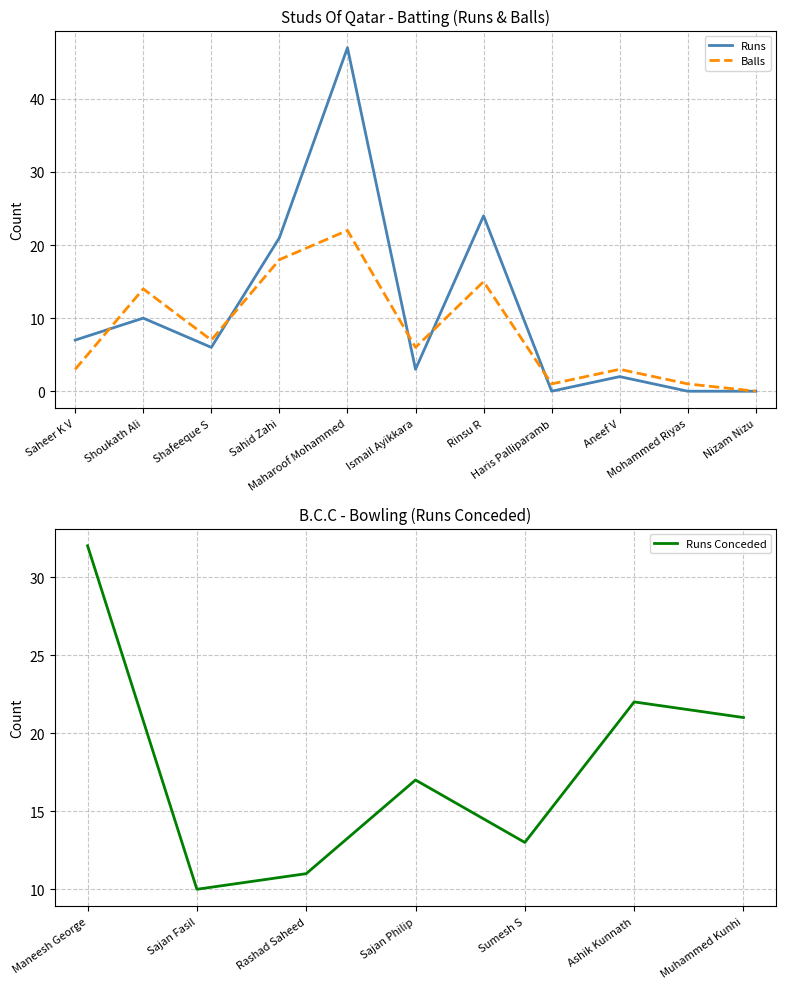

Where is the first local minimum for Balls?

Shafeeque S